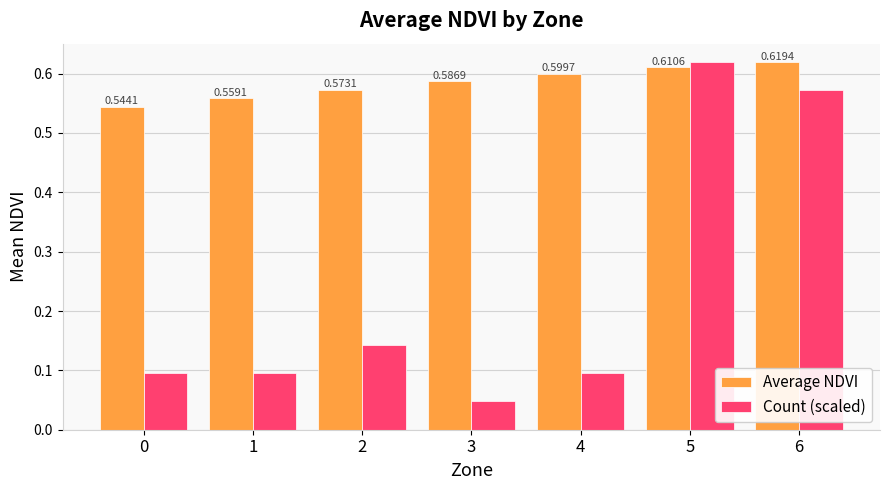

Which series has the largest range (max minus min)?

Count (scaled)